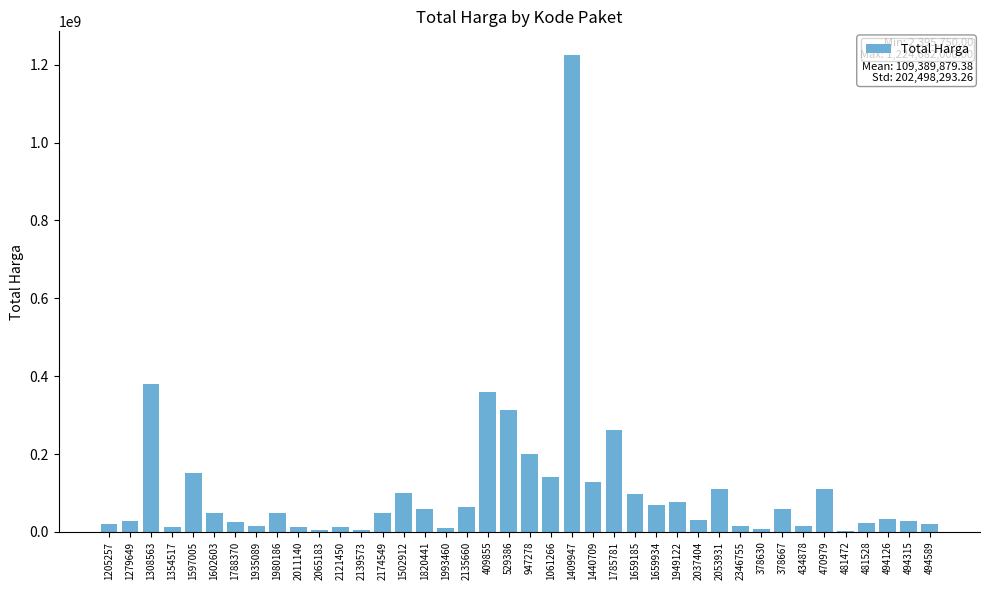

What is the ratio of the value at 1279649 to the value at 1820441?

0.5